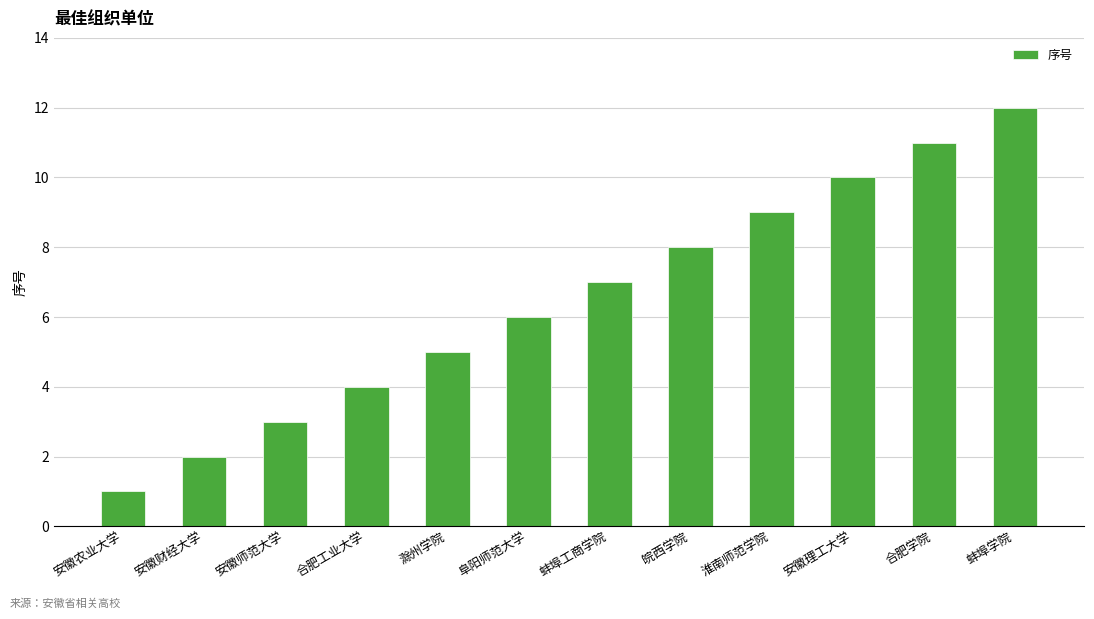

The chart shows a value of 8 at 皖西学院. True or false?

True